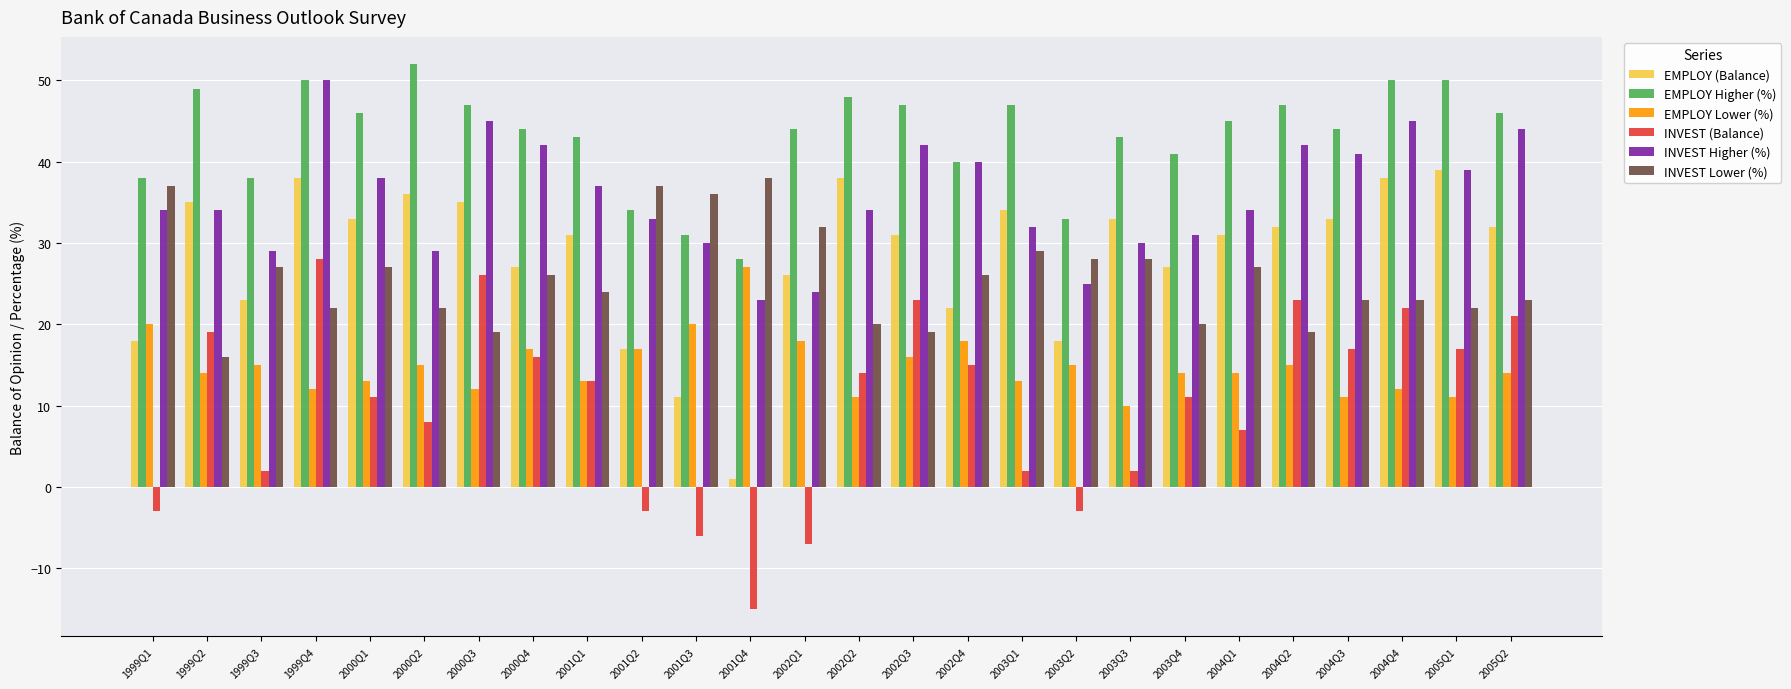

The value of EMPLOY (Balance) at 2005Q1 is 69. True or false?

False